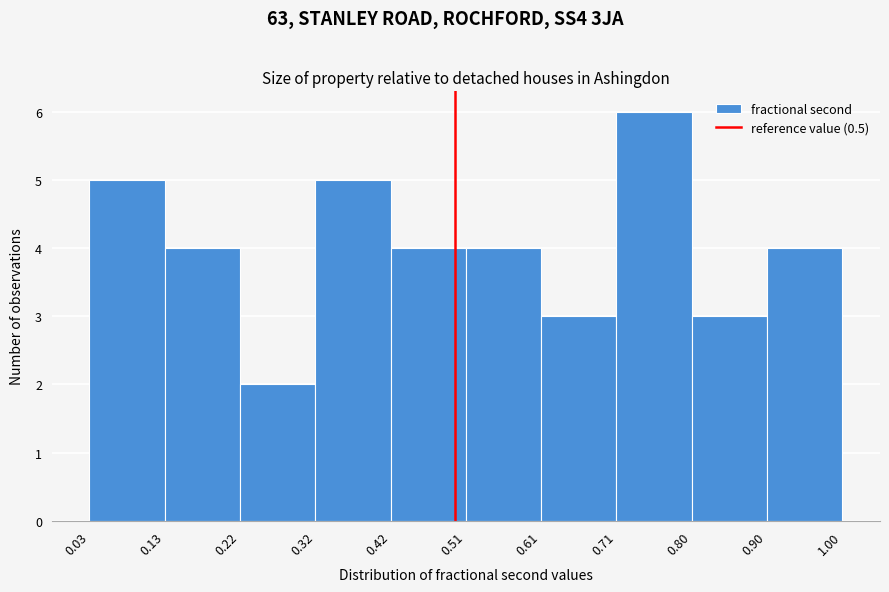

Reading left to right, transcribe this chart: for each bar, give the range it covers on the x-axis and its height. The values are not printed on the chart, so give them approximately, as read against the axis.

0.03 to 0.13: 5
0.13 to 0.22: 4
0.22 to 0.32: 2
0.32 to 0.42: 5
0.42 to 0.51: 4
0.51 to 0.61: 4
0.61 to 0.71: 3
0.71 to 0.80: 6
0.80 to 0.90: 3
0.90 to 1.00: 4